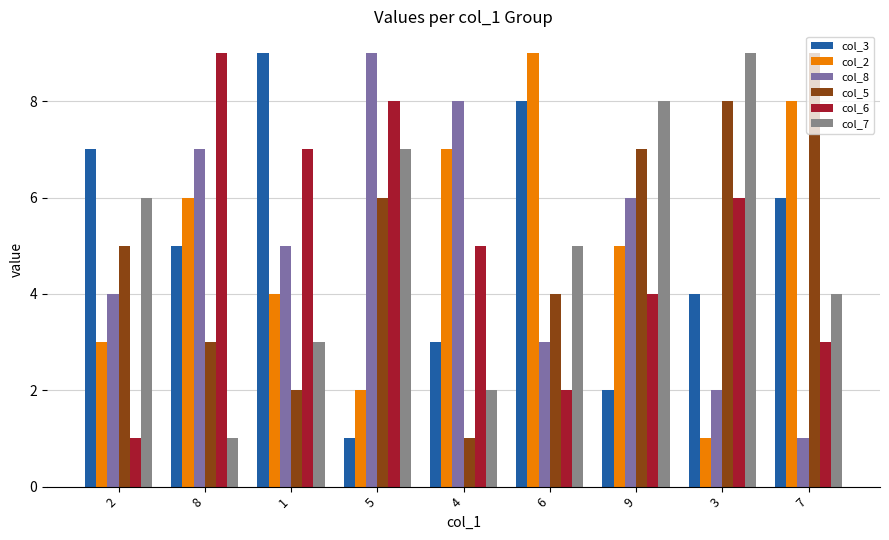

Which series changed the most between 8 and 5?

col_7